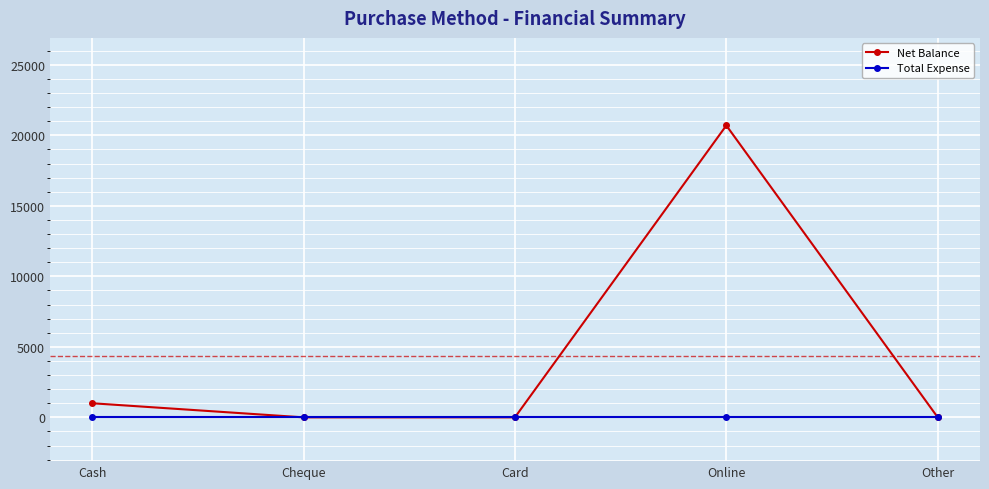

Which category has the highest value in the Net Balance series?

Online